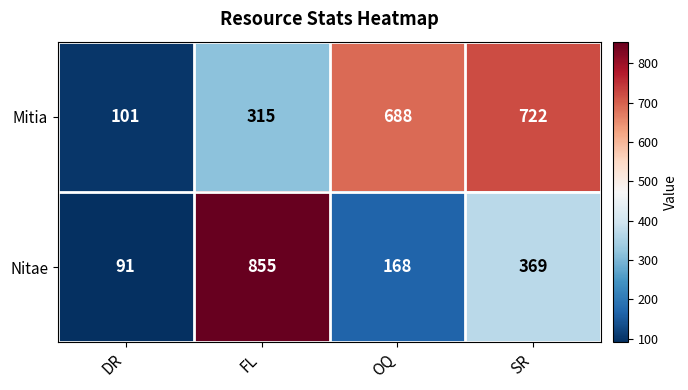

What is the maximum value shown in the chart?

855